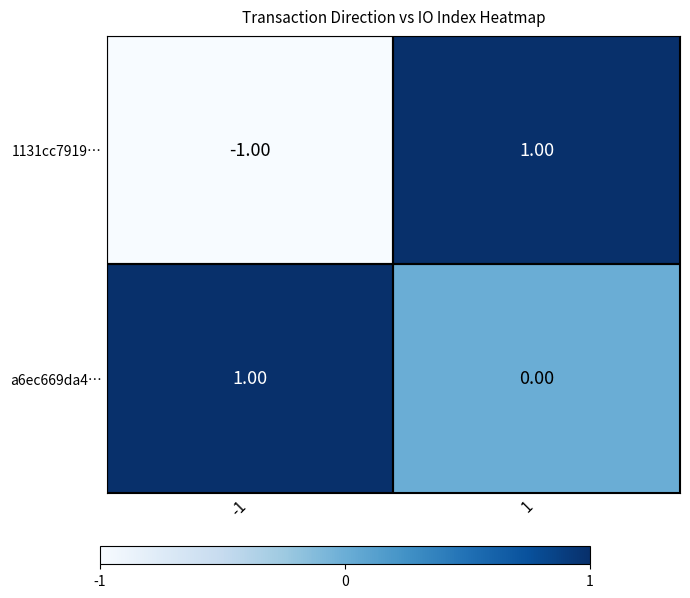

List the series in order of their overall mean, lowest first.

1131cc7919…, a6ec669da4…